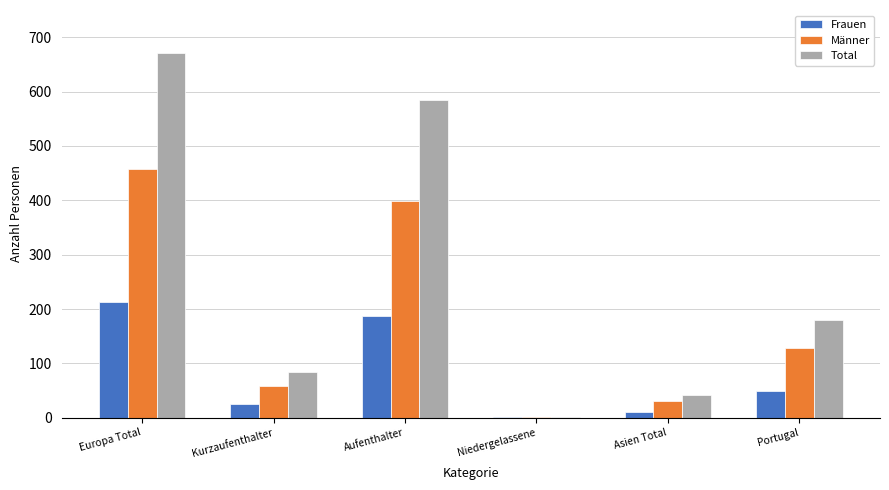

At which category is the sum across all series the highest?

Europa Total